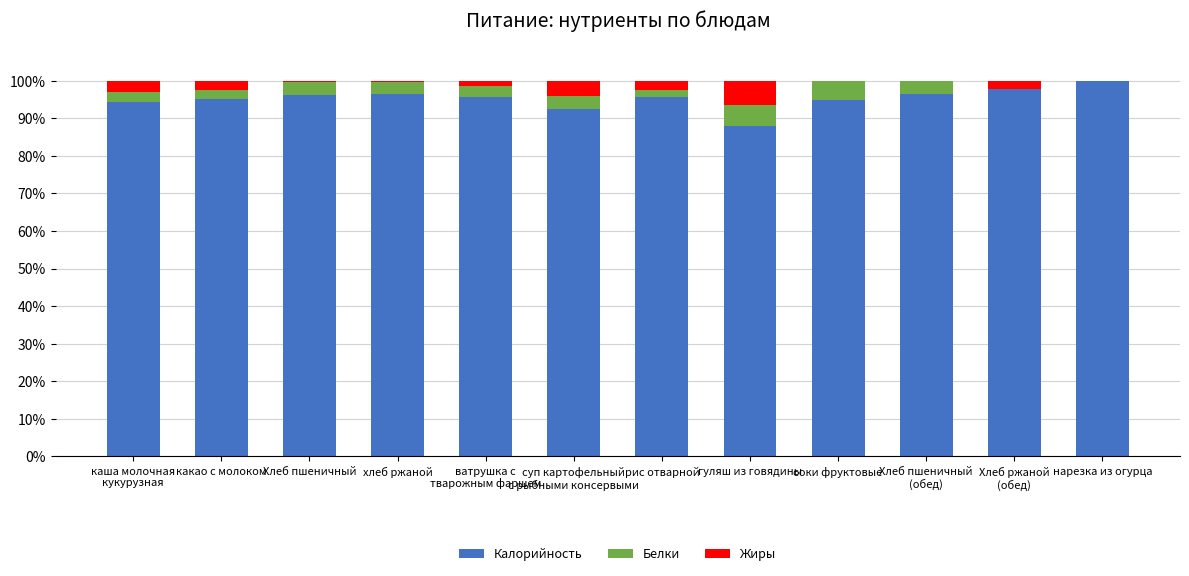

At which label does Калорийность reach its peak?

нарезка из огурца